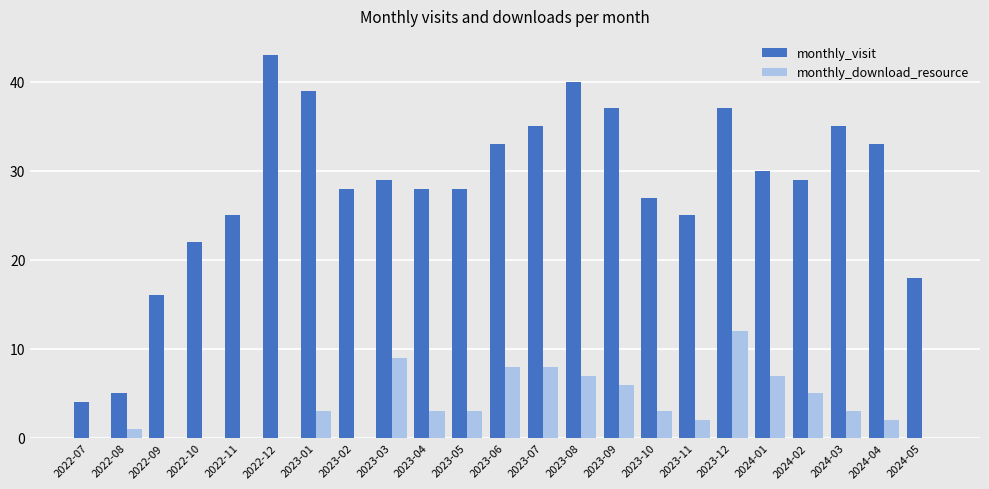

At which category is the sum across all series the highest?

2023-12